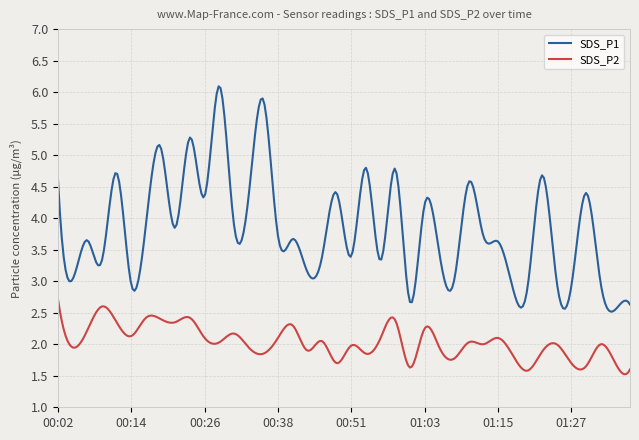

Which series has the largest range (max minus min)?

SDS_P1